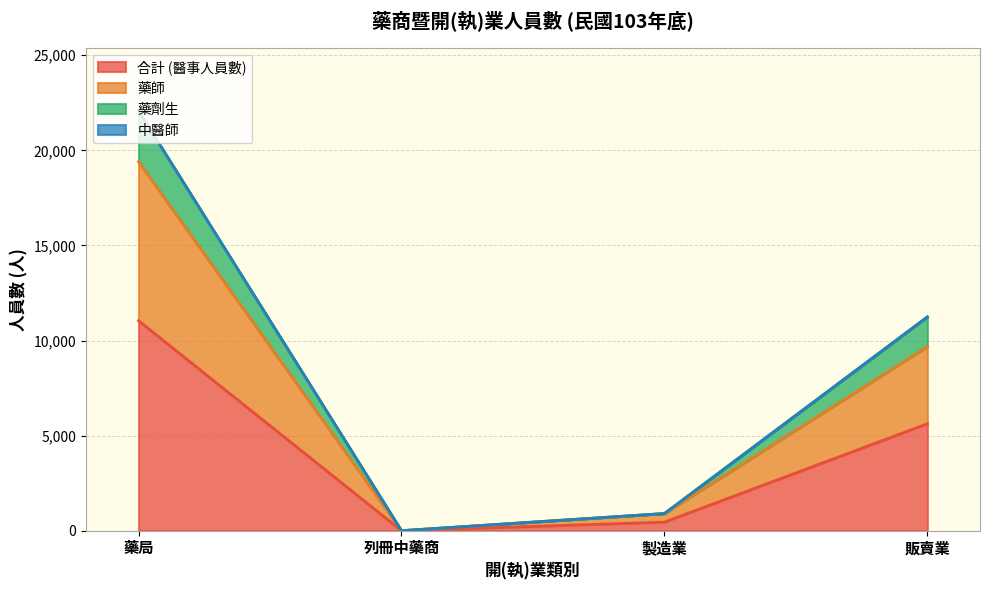

Does the chart display data point markers on the line(s)?

No